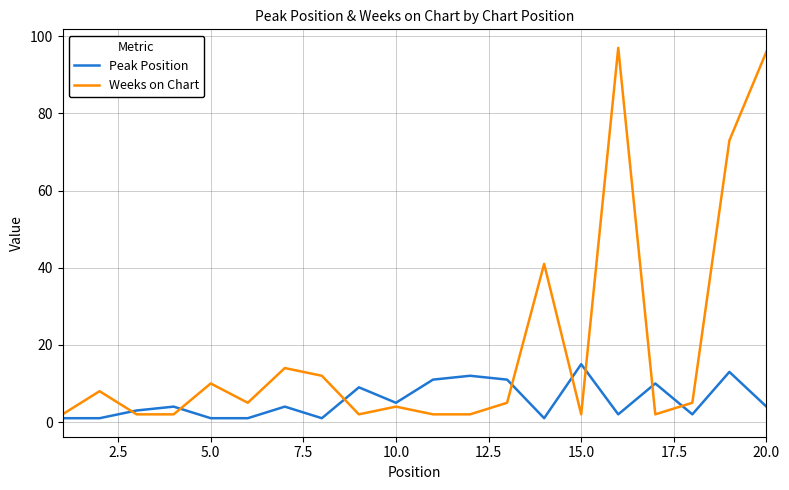

What is the difference between the second highest and second lowest values in the Peak Position series?

12